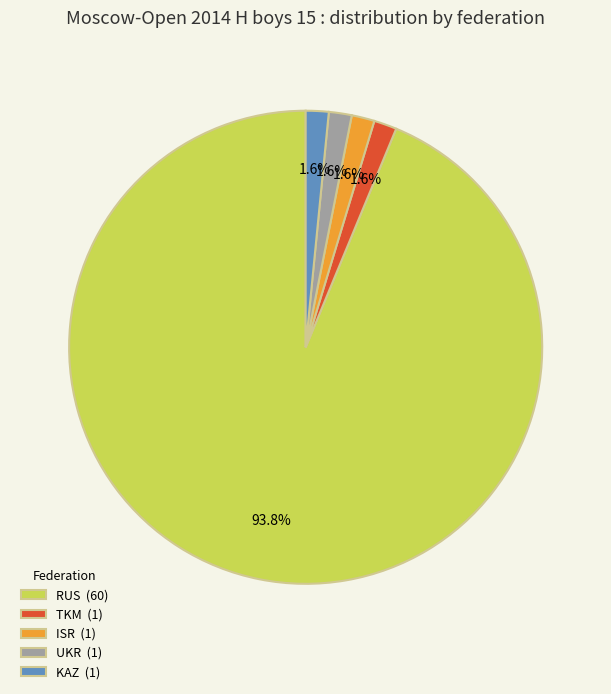

Is the sum of KAZ (1) and ISR (1) greater than half?

No